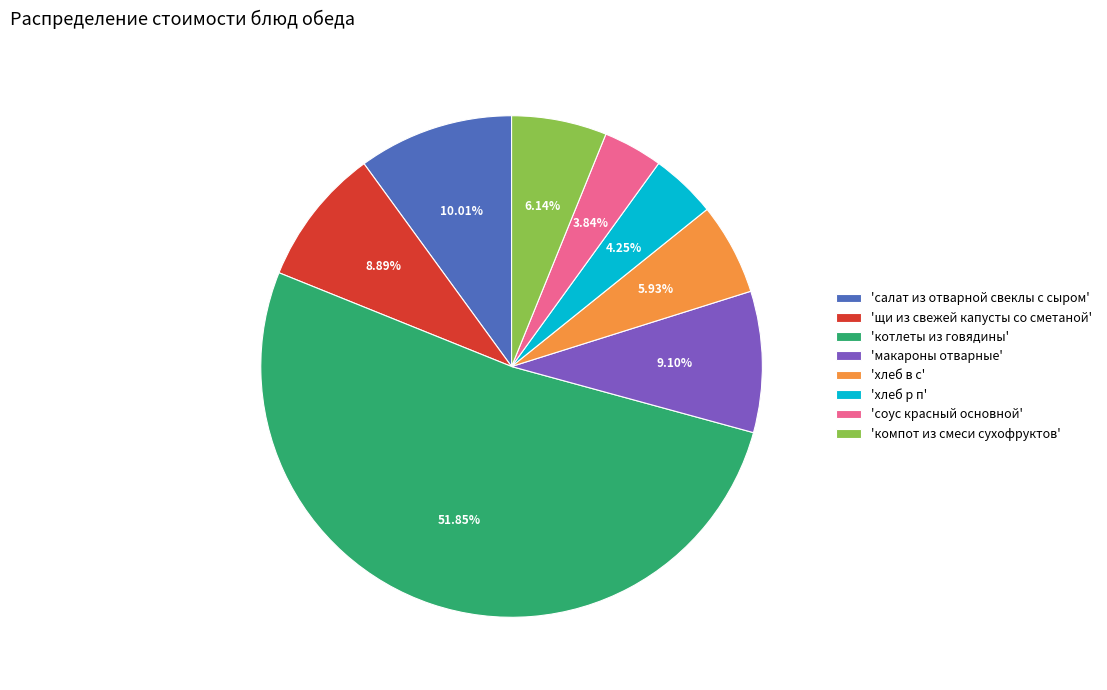

Which has a higher value, 'соус красный основной' or 'хлеб в с'?

'хлеб в с'